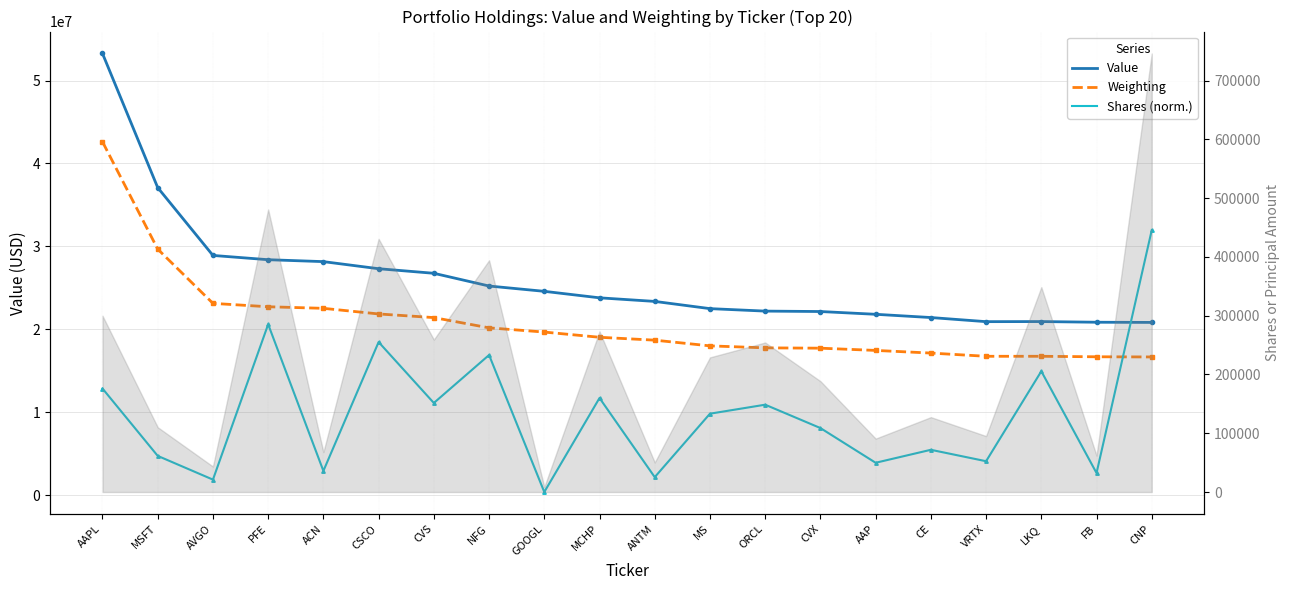

Is it true that Weighting (dashed) equals 16677417.2 at FB?

True